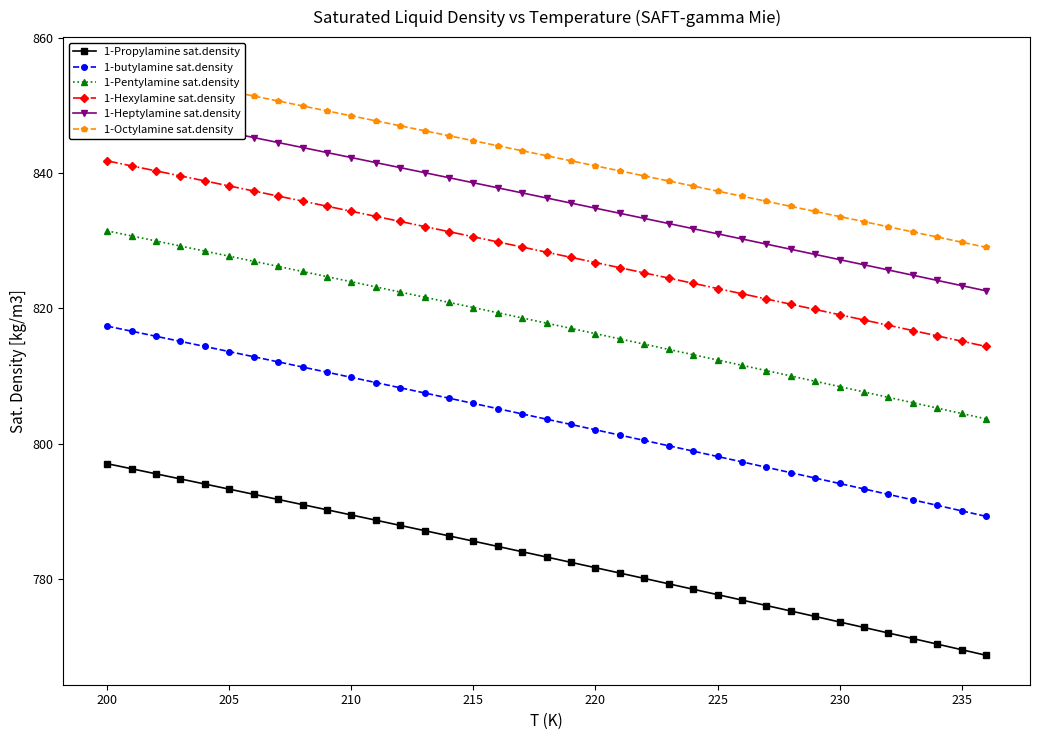

The value of 1-Hexylamine sat.density at 225 is 1264.4. True or false?

False